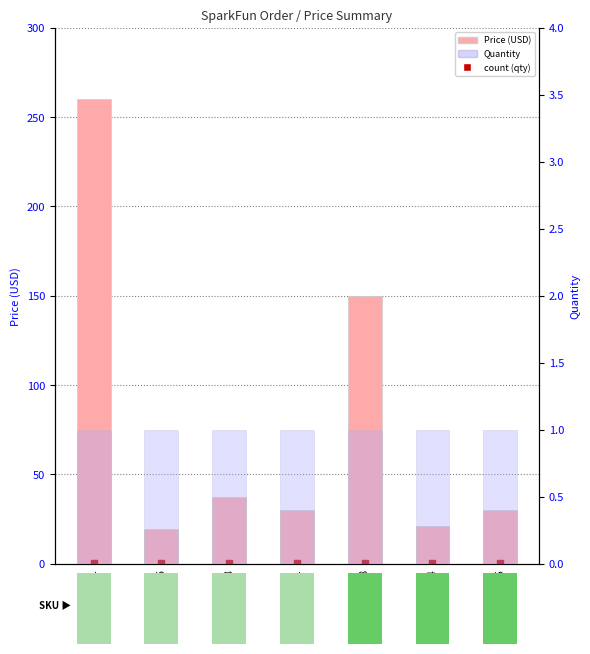

Which series contains the lowest Y value?

count (quantity=1)